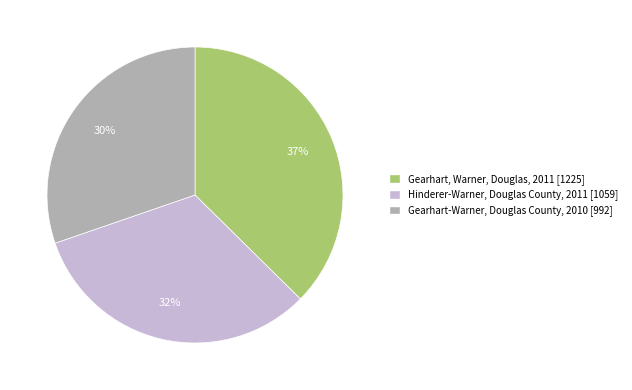

Does any single category account for the majority?

No